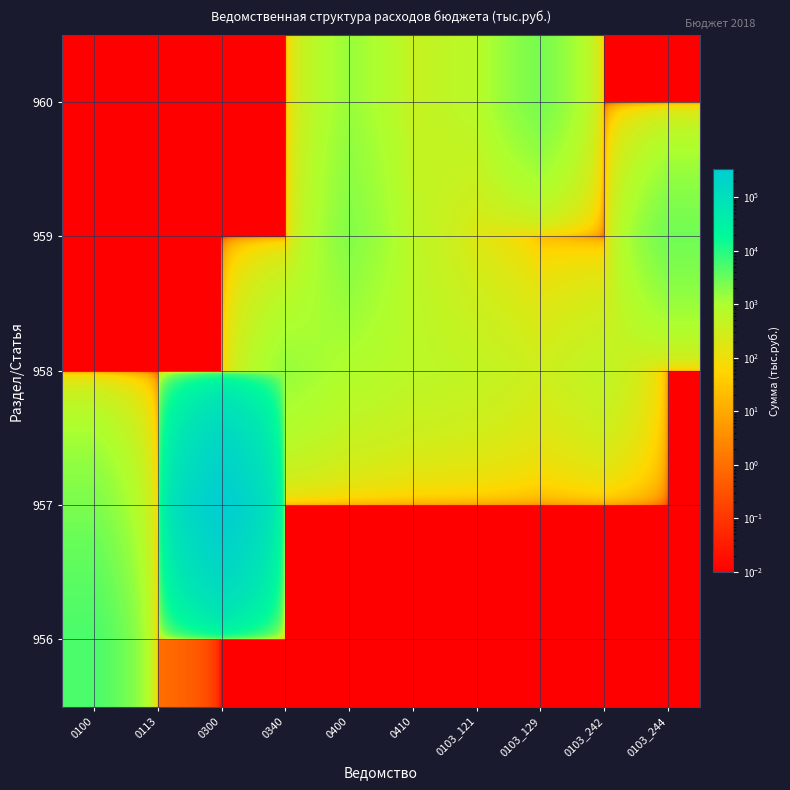

Which series has the widest spread of values?

957